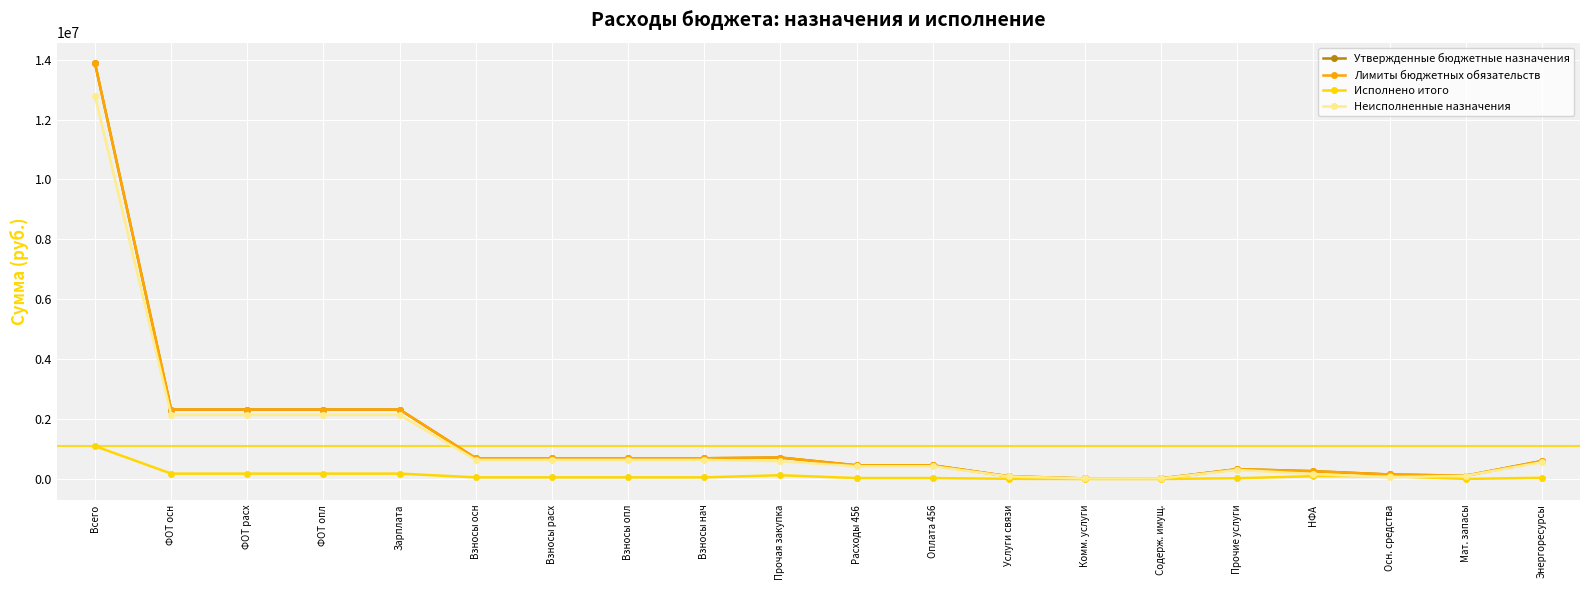

Where does the Утвержденные бюджетные назначения series first go above 692000?

Всего